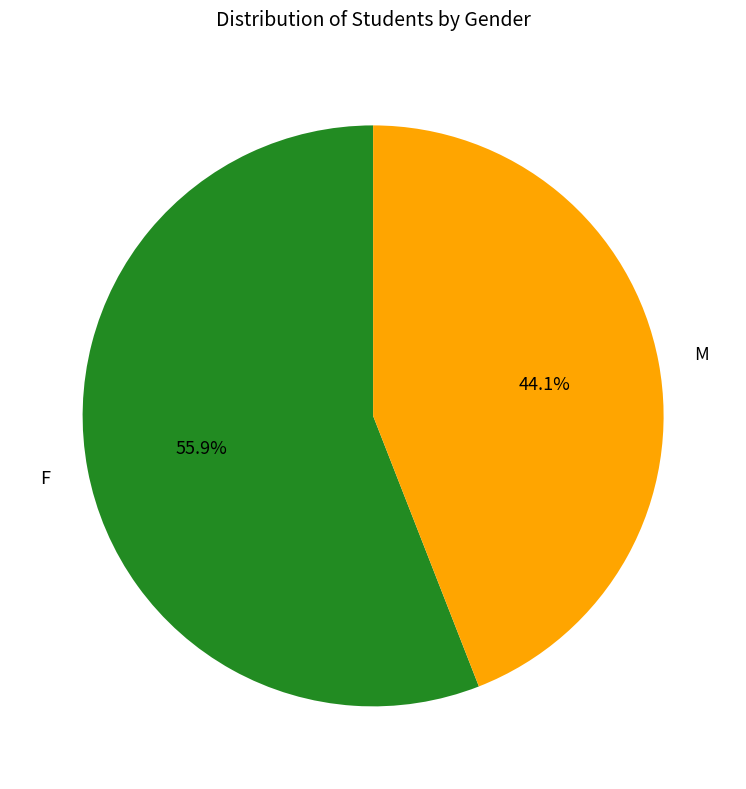

Which category has the biggest portion of the pie?

F